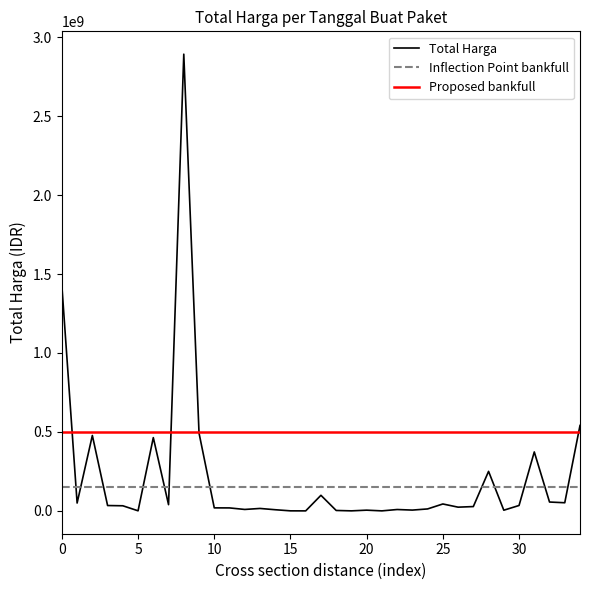

How many lines are shown in the chart?

1